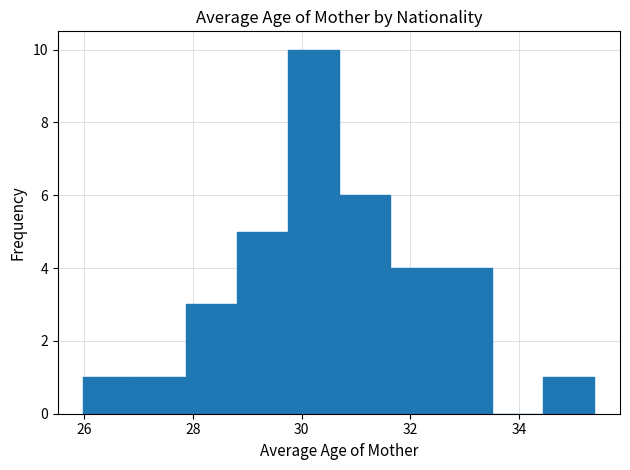

Reading left to right, list every bar in this chart as the range it spans on the x-axis followed by its height. Neither the bar edges nor the heights are printed on the chart, so give them approximately, as read against the axes.

26.0 to 27.0: 1
27.0 to 27.8: 1
27.8 to 28.8: 3
28.8 to 29.8: 5
29.8 to 30.6: 10
30.6 to 31.6: 6
31.6 to 32.6: 4
32.6 to 33.6: 4
33.6 to 34.4: 0
34.4 to 35.4: 1